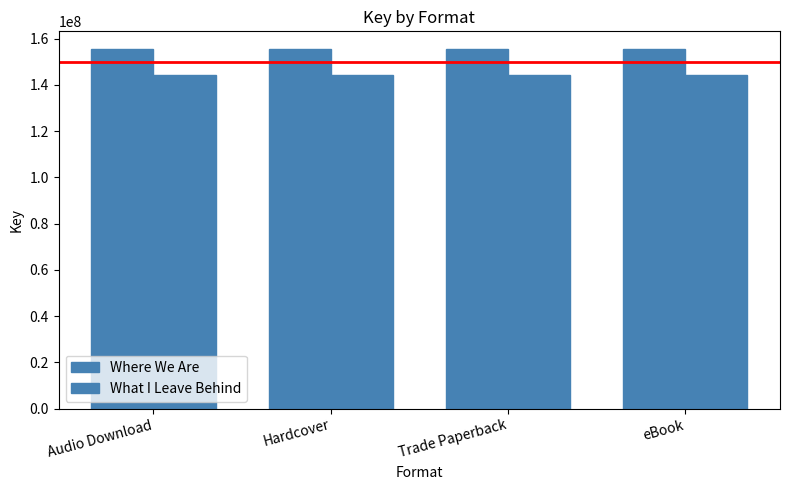

At how many categories does at least one series exceed 144712926?

4